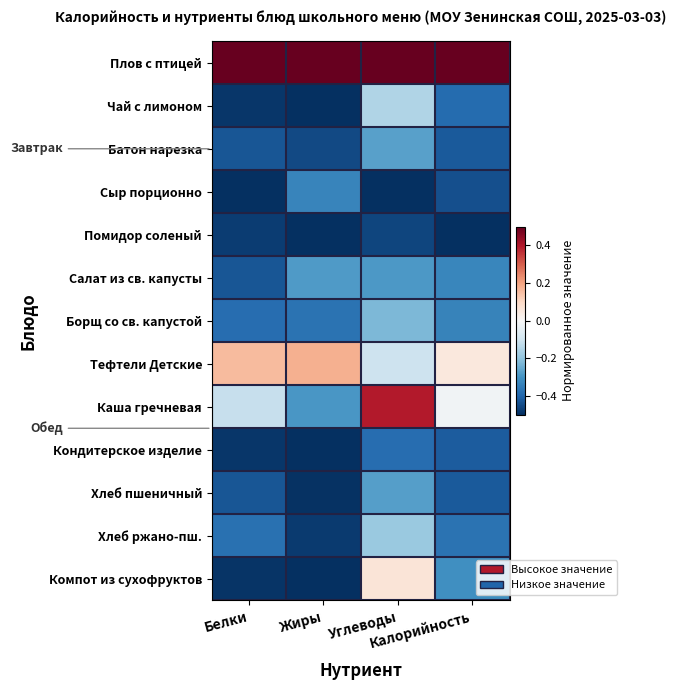

Reading right to left, list all the values displayed in this chart.

Плов с птицей: Калорийность=0.5	Углеводы=0.5	Жиры=0.5	Белки=0.5
Чай с лимоном: Калорийность=-0.4	Углеводы=-0.1	Жиры=-0.5	Белки=-0.5
Батон нарезка: Калорийность=-0.4	Углеводы=-0.3	Жиры=-0.4	Белки=-0.4
Сыр порционно: Калорийность=-0.4	Углеводы=-0.5	Жиры=-0.3	Белки=-0.5
Помидор соленый: Калорийность=-0.5	Углеводы=-0.5	Жиры=-0.5	Белки=-0.5
Салат из св. капусты: Калорийность=-0.3	Углеводы=-0.3	Жиры=-0.3	Белки=-0.4
Борщ со св. капустой: Калорийность=-0.3	Углеводы=-0.2	Жиры=-0.4	Белки=-0.4
Тефтели Детские: Калорийность=0.1	Углеводы=-0.1	Жиры=0.2	Белки=0.2
Каша гречневая: Калорийность=-0.0	Углеводы=0.4	Жиры=-0.3	Белки=-0.1
Кондитерское изделие: Калорийность=-0.4	Углеводы=-0.4	Жиры=-0.5	Белки=-0.5
Хлеб пшеничный: Калорийность=-0.4	Углеводы=-0.3	Жиры=-0.5	Белки=-0.4
Хлеб ржано-пш.: Калорийность=-0.4	Углеводы=-0.2	Жиры=-0.5	Белки=-0.4
Компот из сухофруктов: Калорийность=-0.3	Углеводы=0.1	Жиры=-0.5	Белки=-0.5